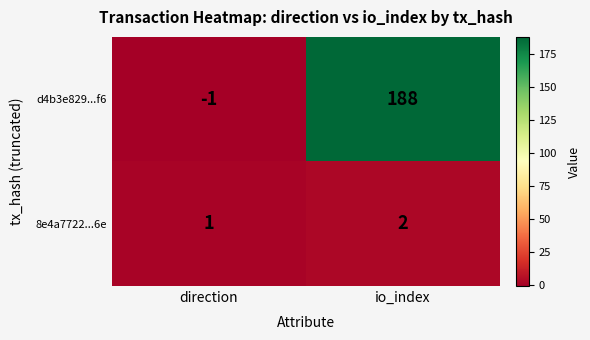

Reading left to right, what are all the values shown in this chart?

d4b3e829...f6: -1	188
8e4a7722...6e: 1	2